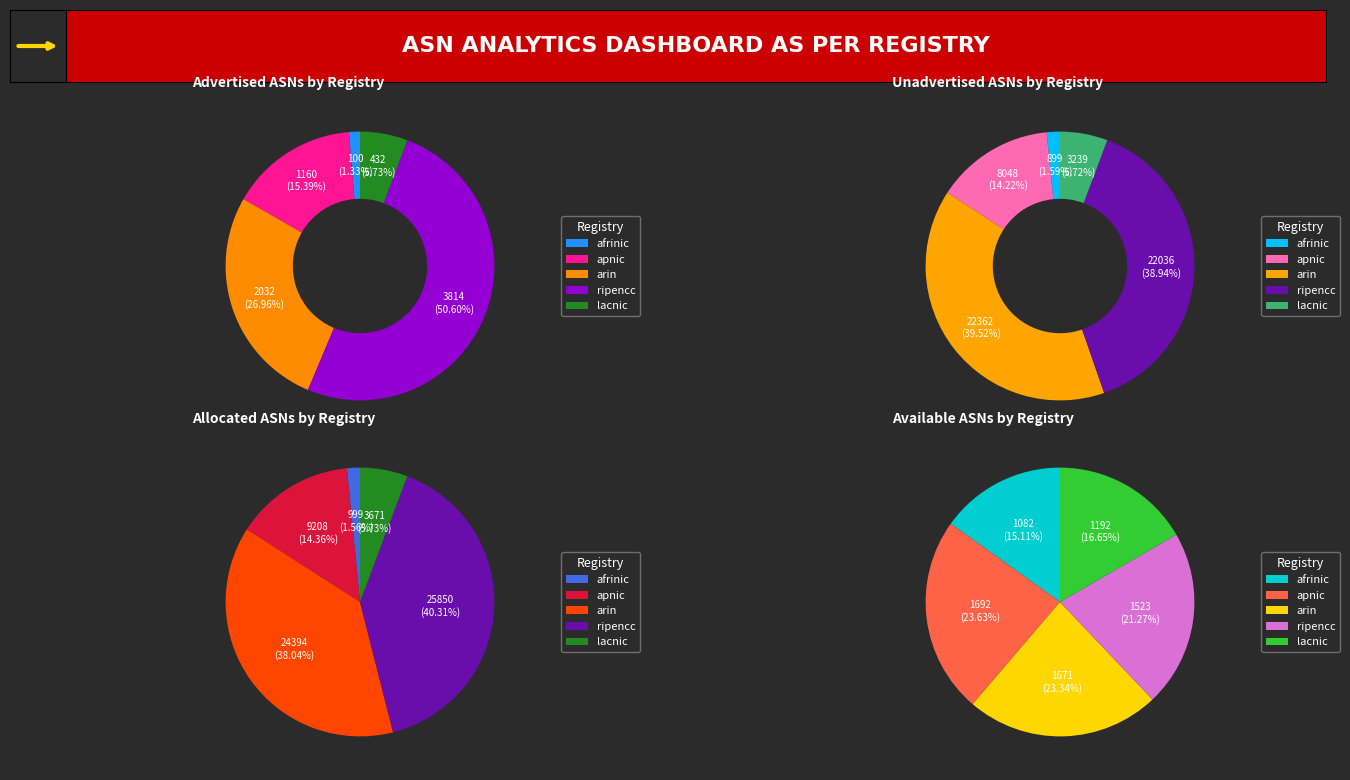

To the nearest percent, what portion does ripencc represent?

39%